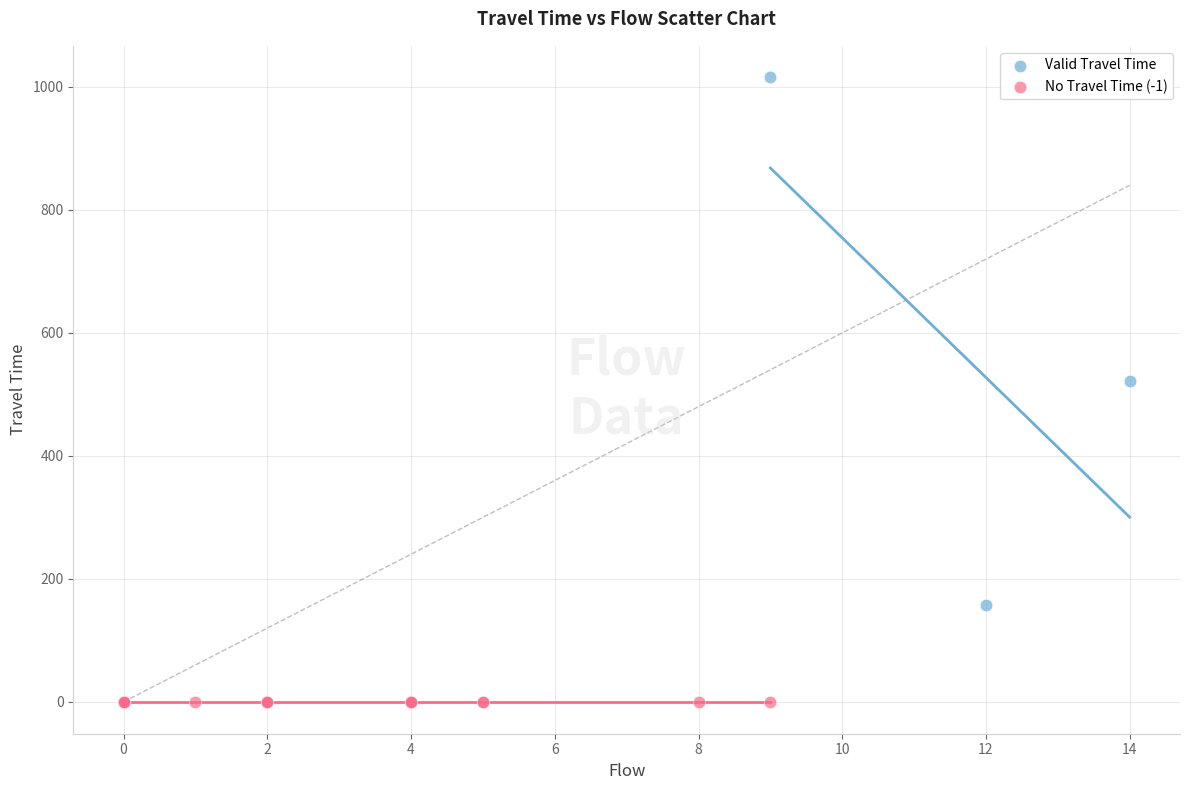

Which series reaches the minimum Y coordinate?

No Travel Time (-1)